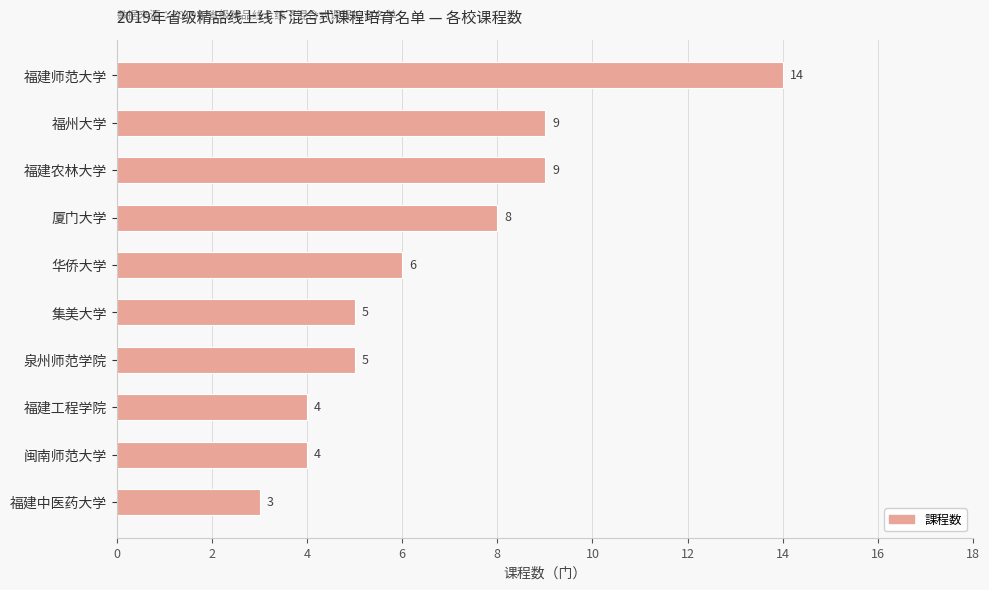

What is the difference between the maximum and minimum values?

11